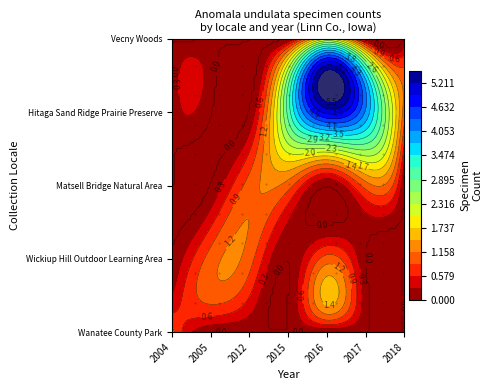

Is the value of Vecny Woods at 2004 greater than the value of Wickiup Hill Outdoor Learning Area at 2015?

No